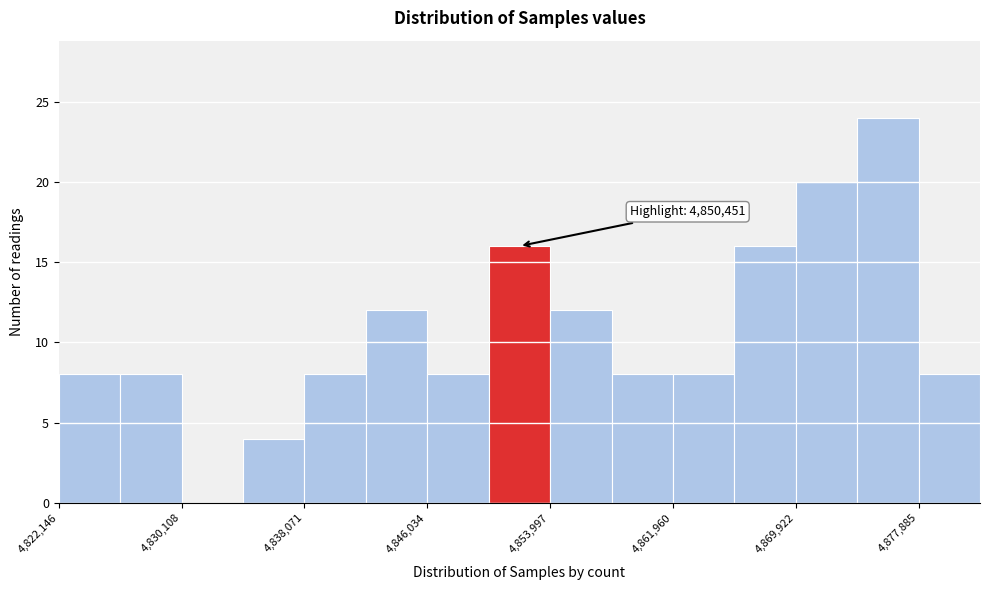

Read against the x-axis, roughly where is the centre of the tallest bar?

4876000